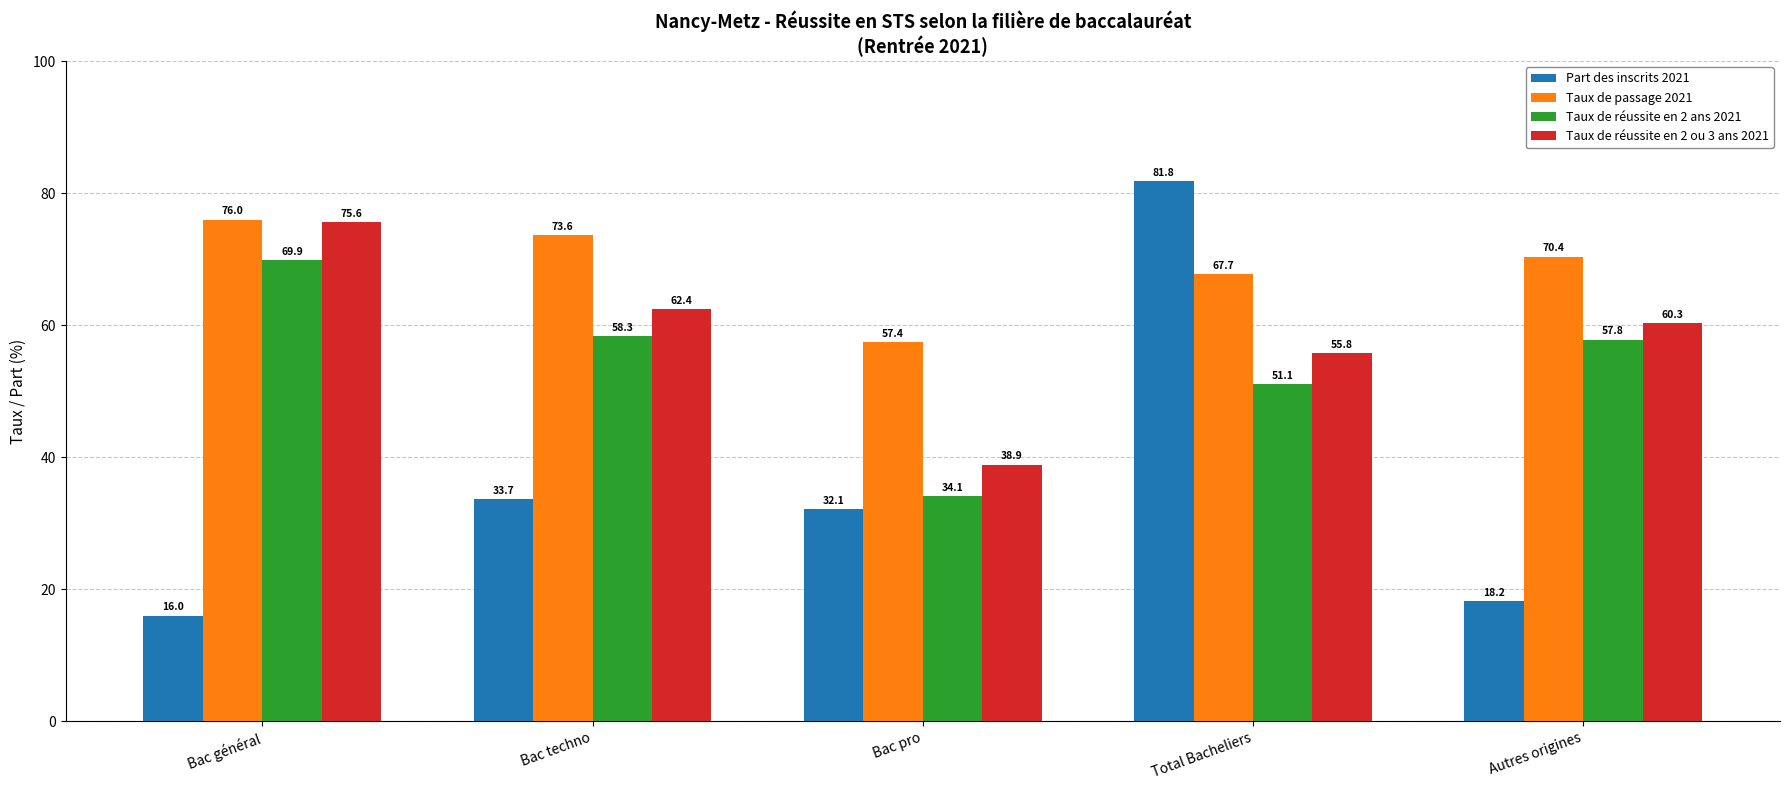

At Total Bacheliers, list the series in order from smallest to largest.

Taux de réussite en 2 ans 2021, Taux de réussite en 2 ou 3 ans 2021, Taux de passage 2021, Part des inscrits 2021